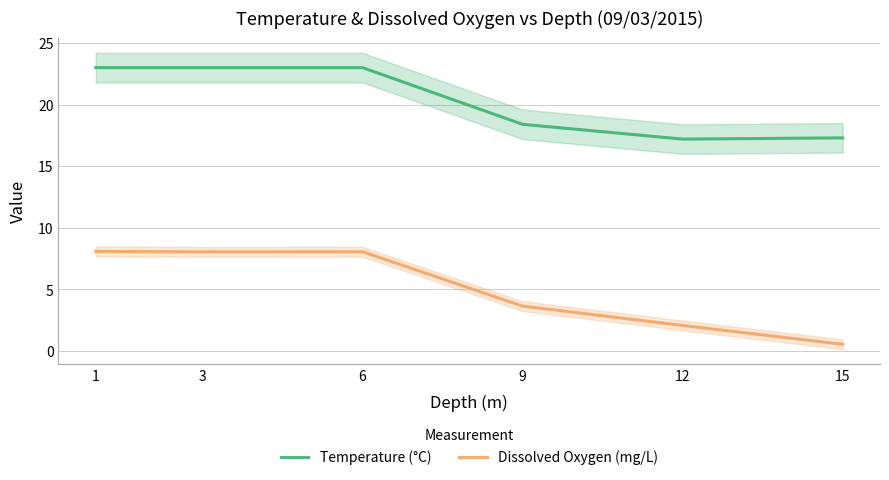

What are all the series names shown in the legend?

Temperature (°C), Dissolved Oxygen (mg/L)